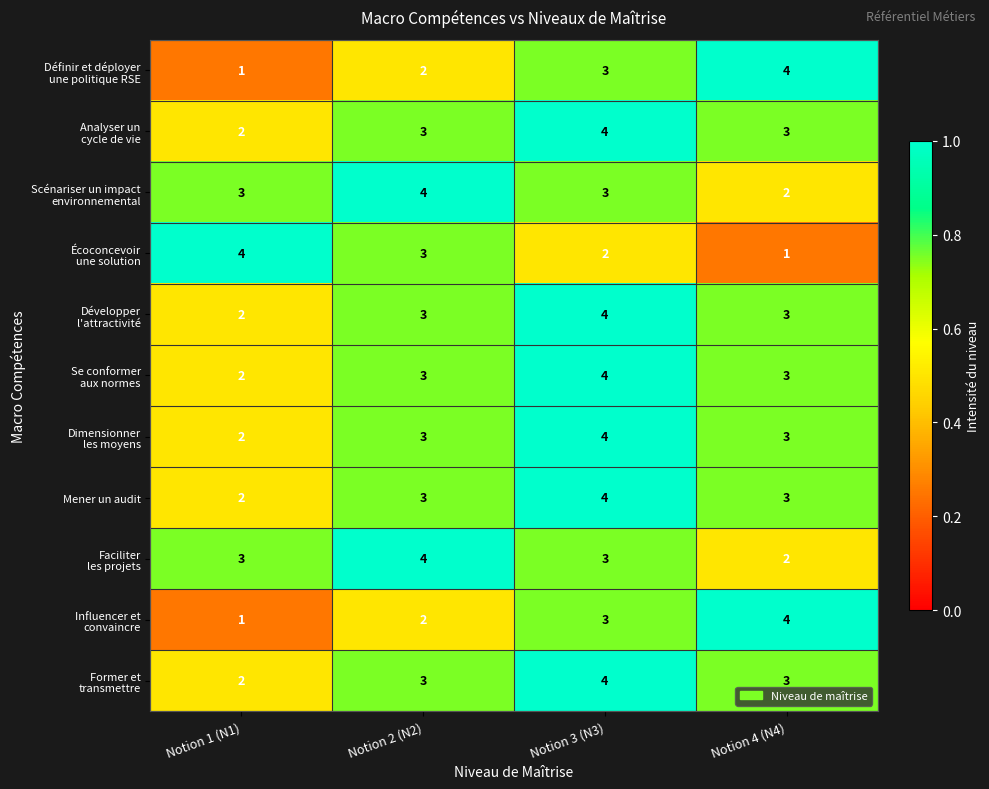

True or false: Mener un audit has a value of 2 at Notion 1 (N1).

True